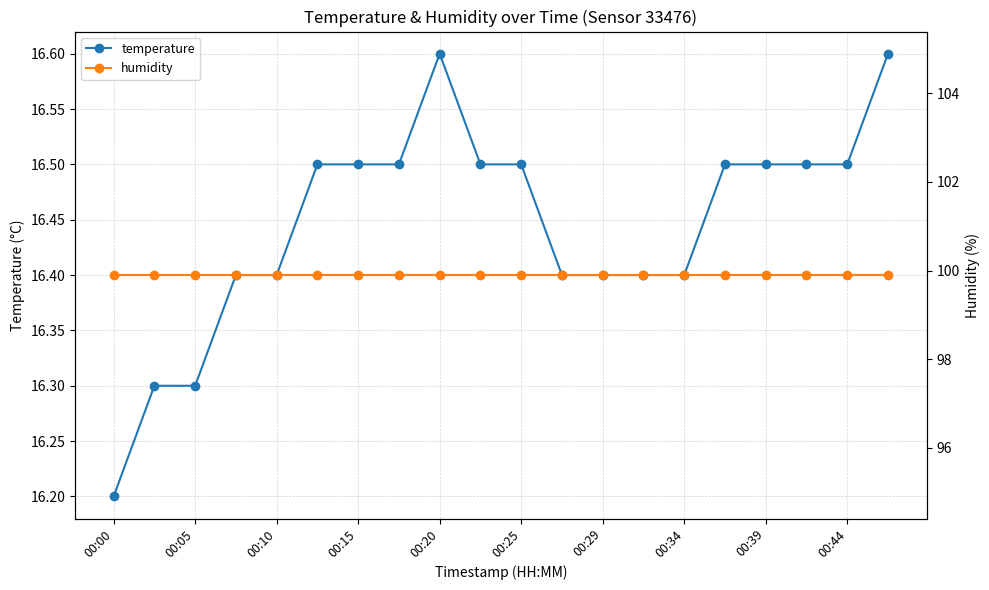

What is the minimum value for temperature?

16.2